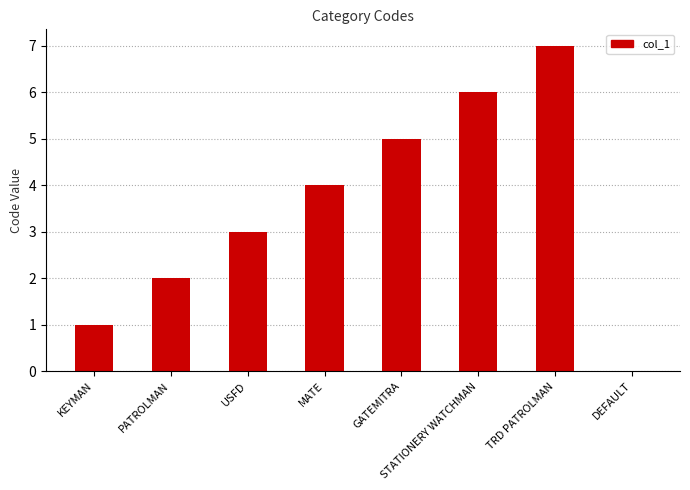

What is the sum of all values?

28